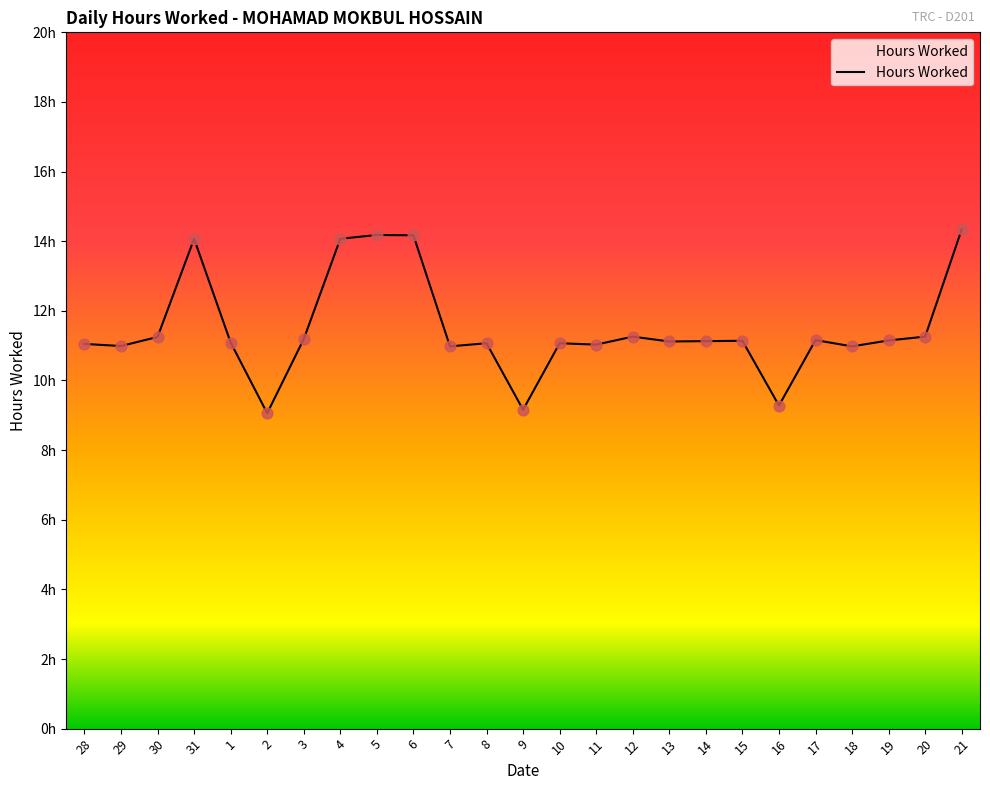

What is the ratio of the value at 10 to the value at 11?

1.0